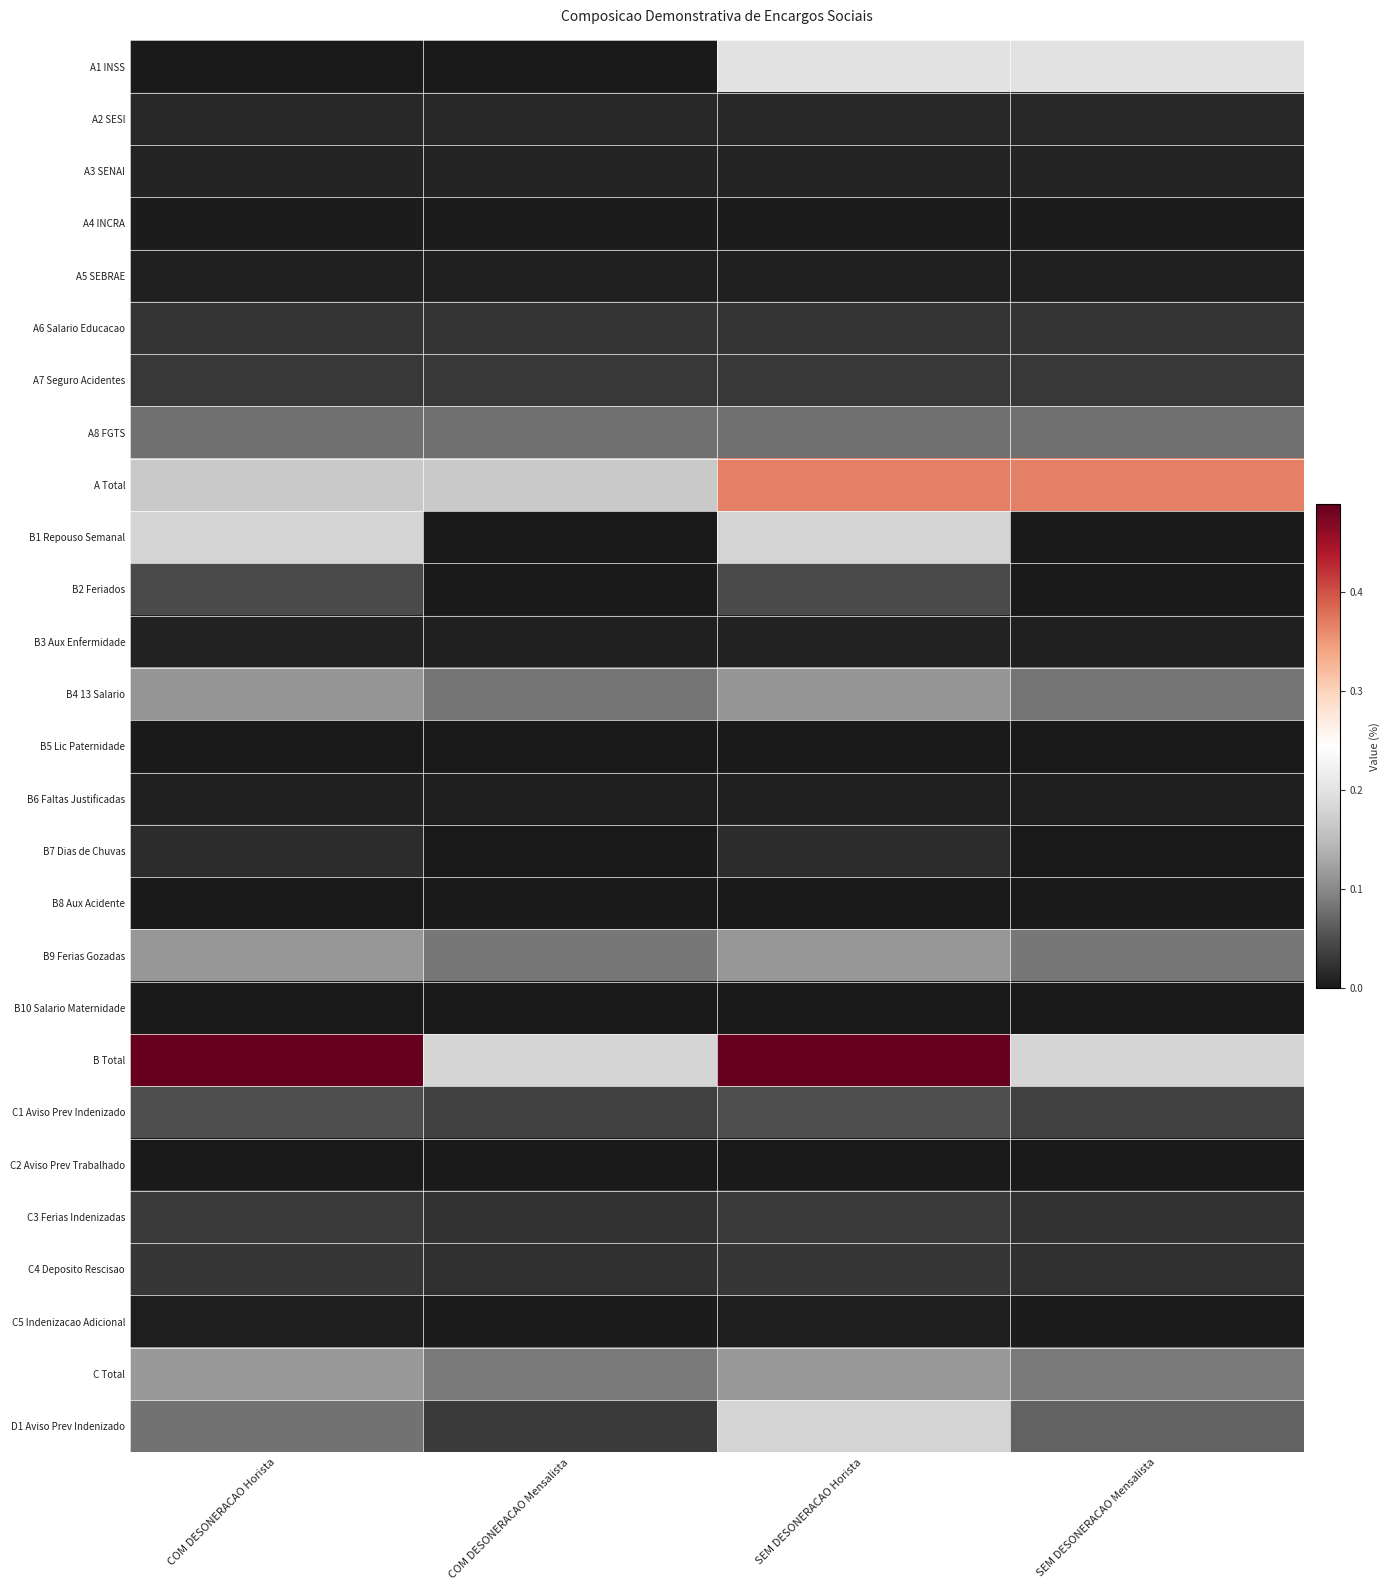

Count the number of categories in the chart.

4